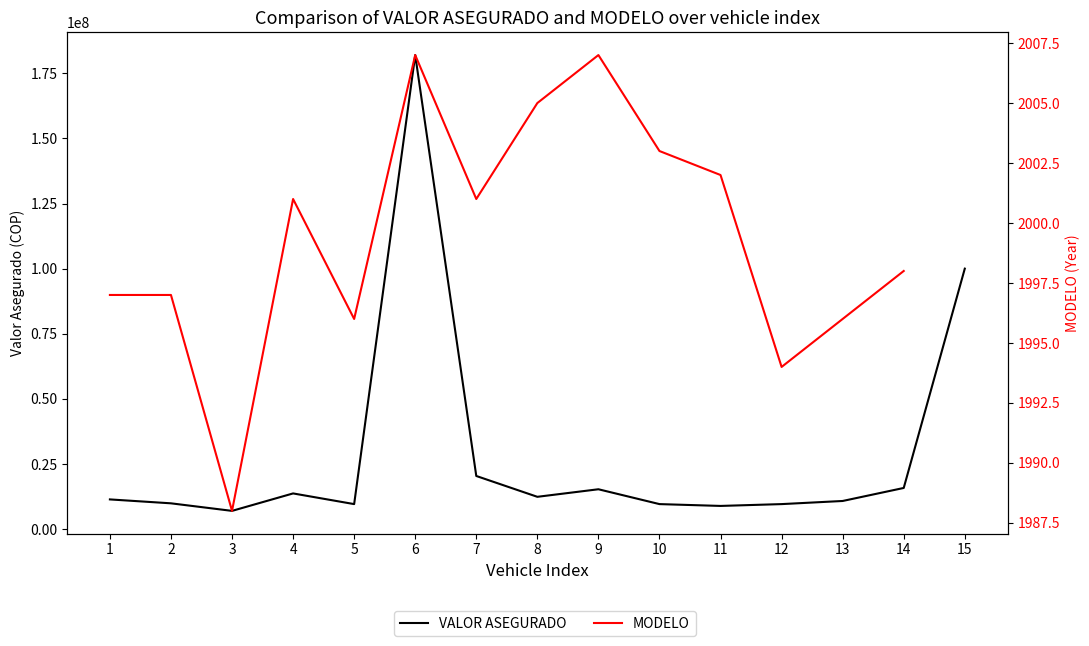

Between 8 and 11, which series saw the biggest shift?

VALOR ASEGURADO